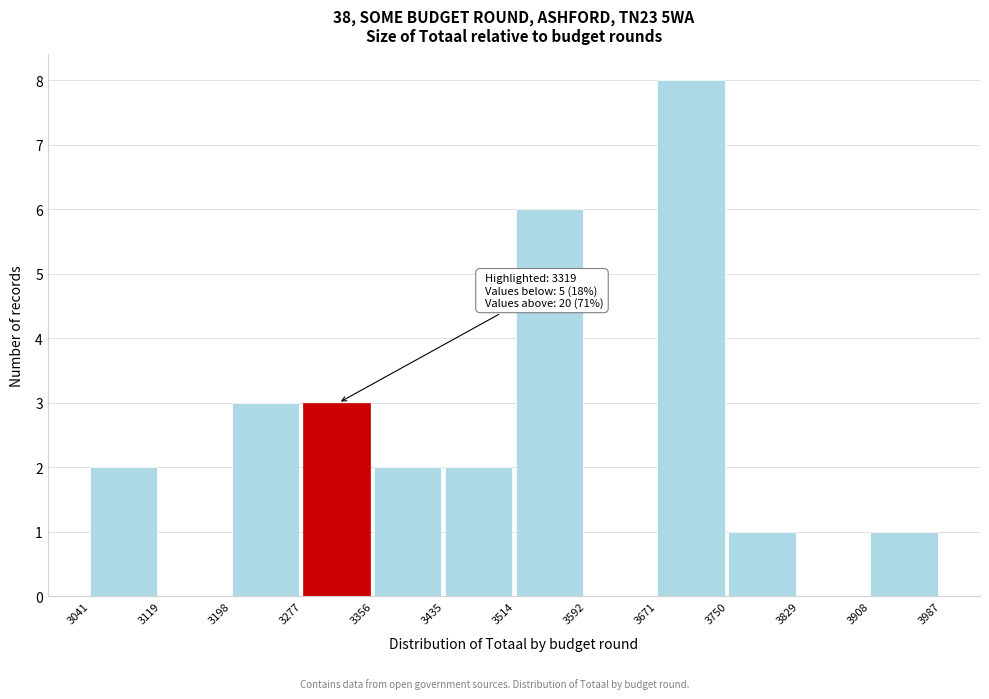

Which range on the x-axis has the tallest bar?

3671 to 3750